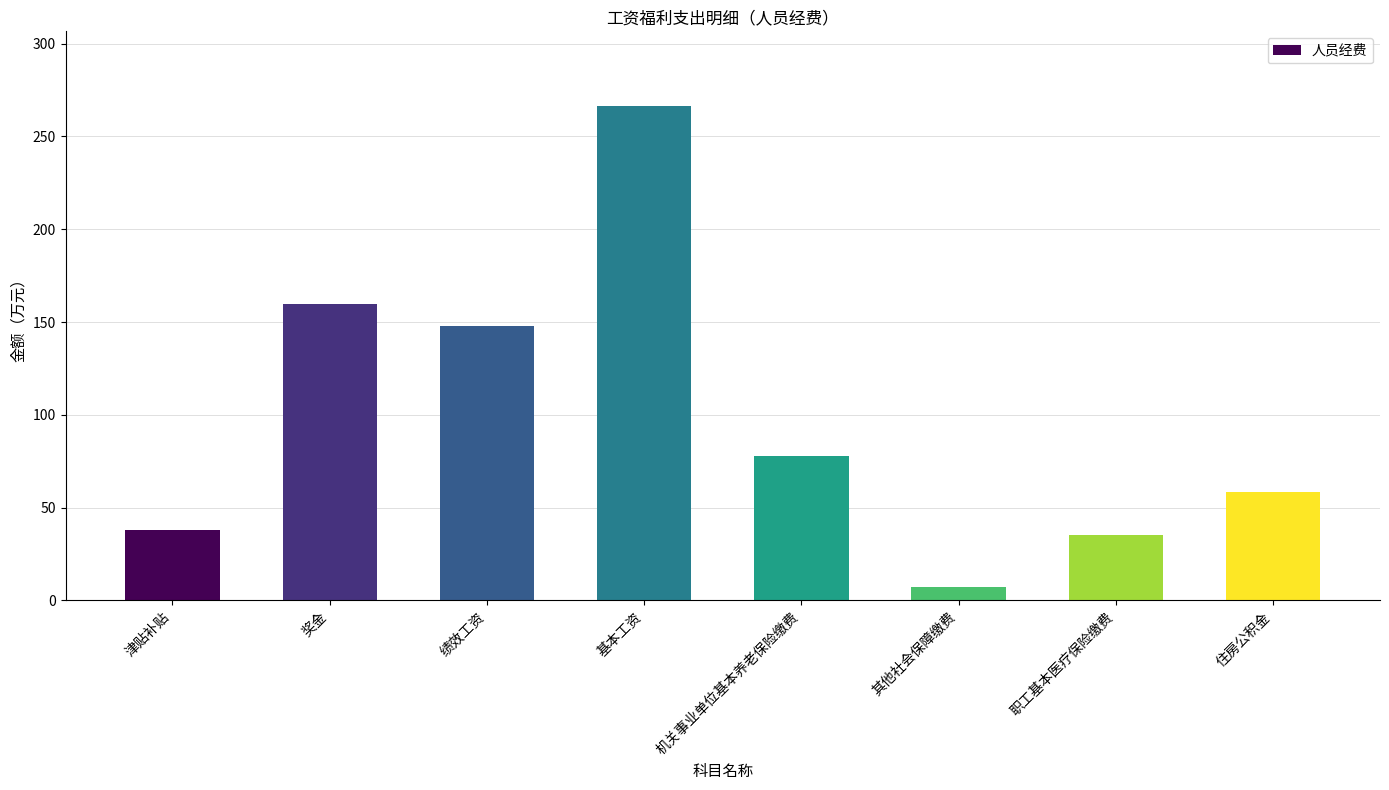

What is the change in value from 机关事业单位基本养老保险缴费 to 其他社会保障缴费?

-70.7